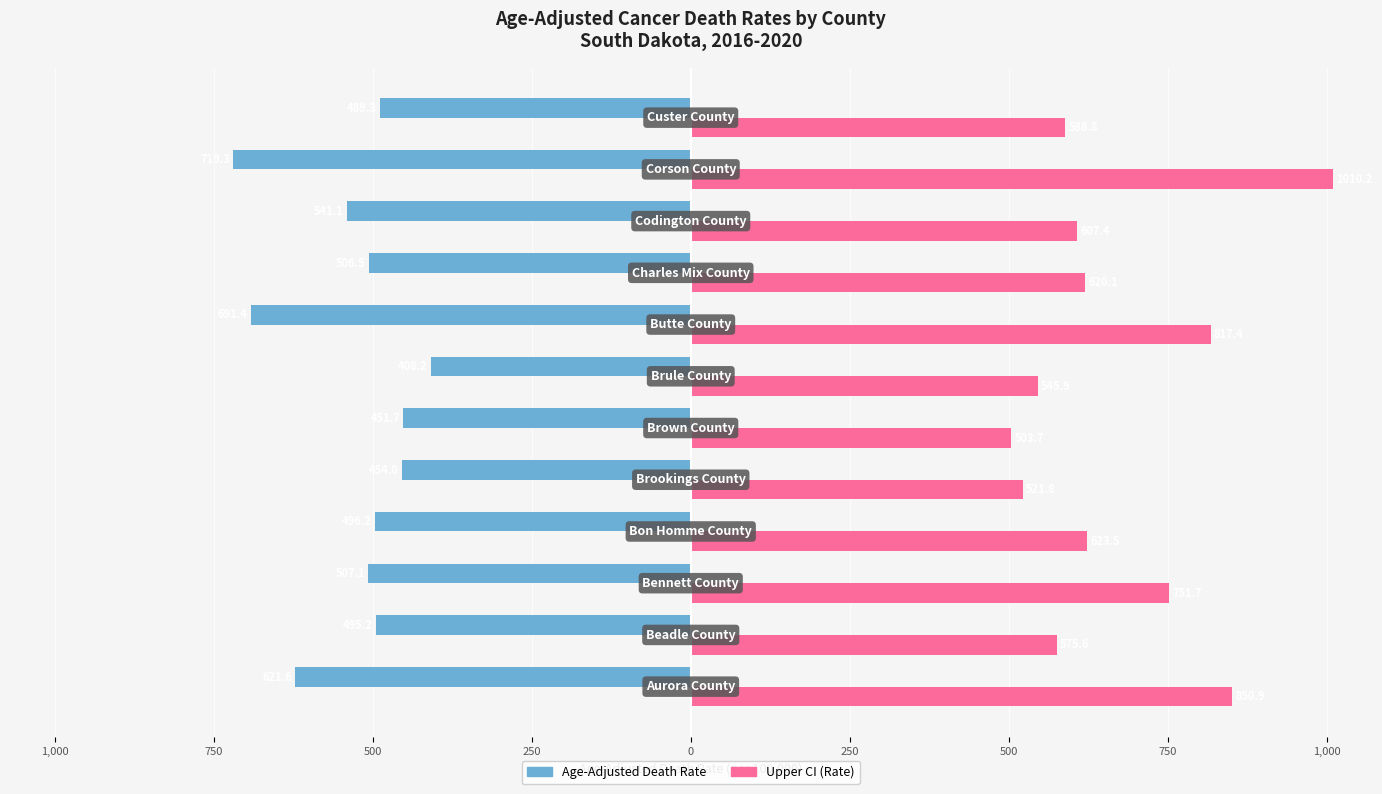

What are all the series names shown in the legend?

Age-Adjusted Death Rate, Upper CI (Rate)